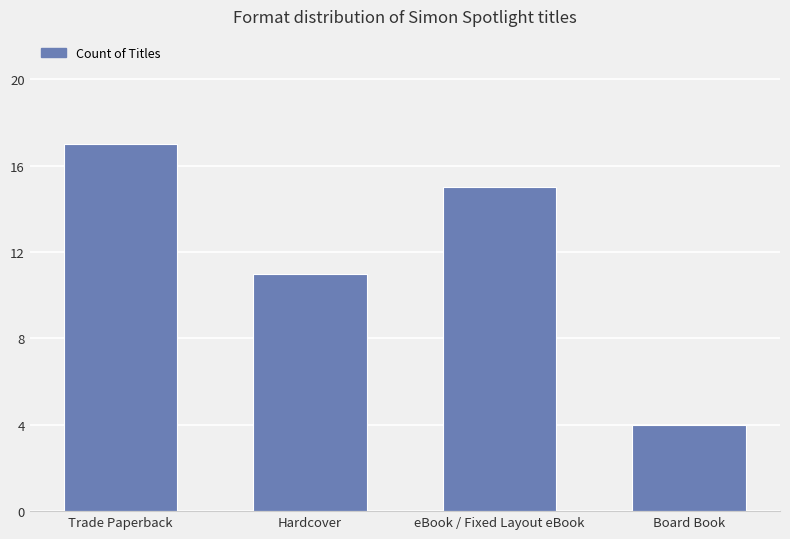

What is the greatest value displayed?

17